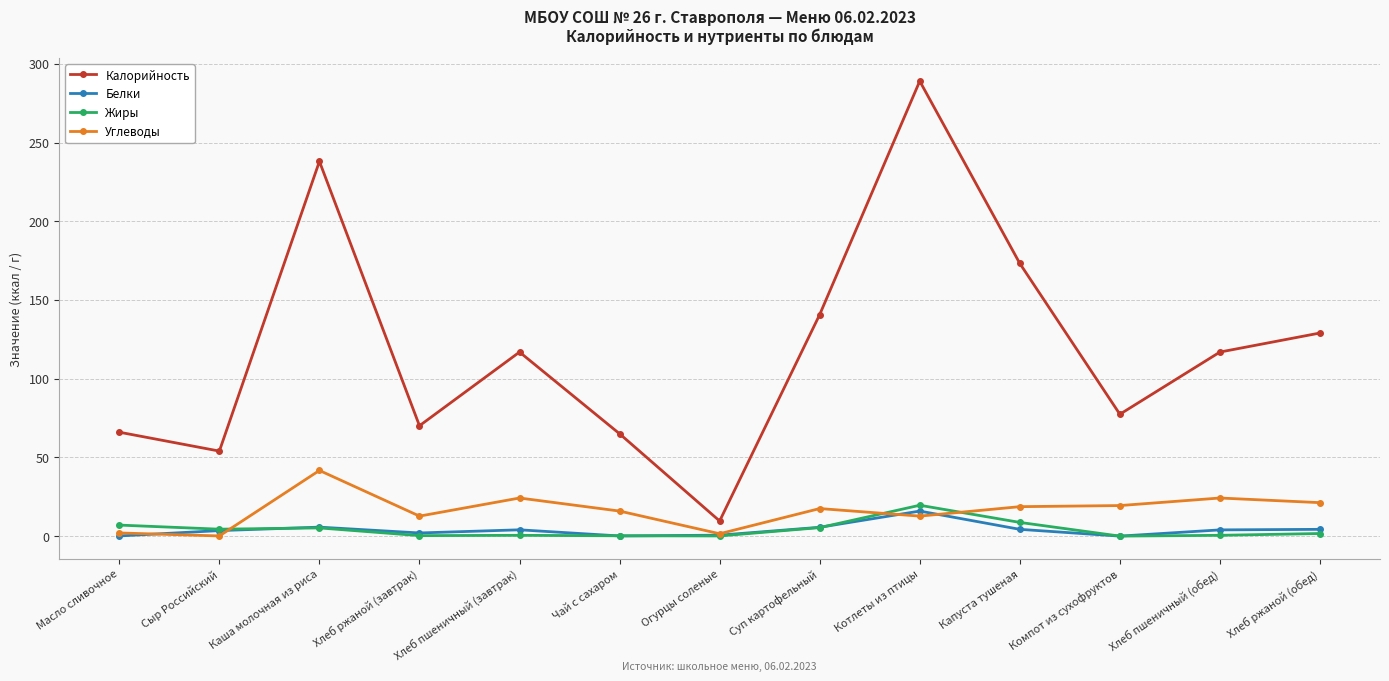

Does the chart have visible grid lines?

Yes